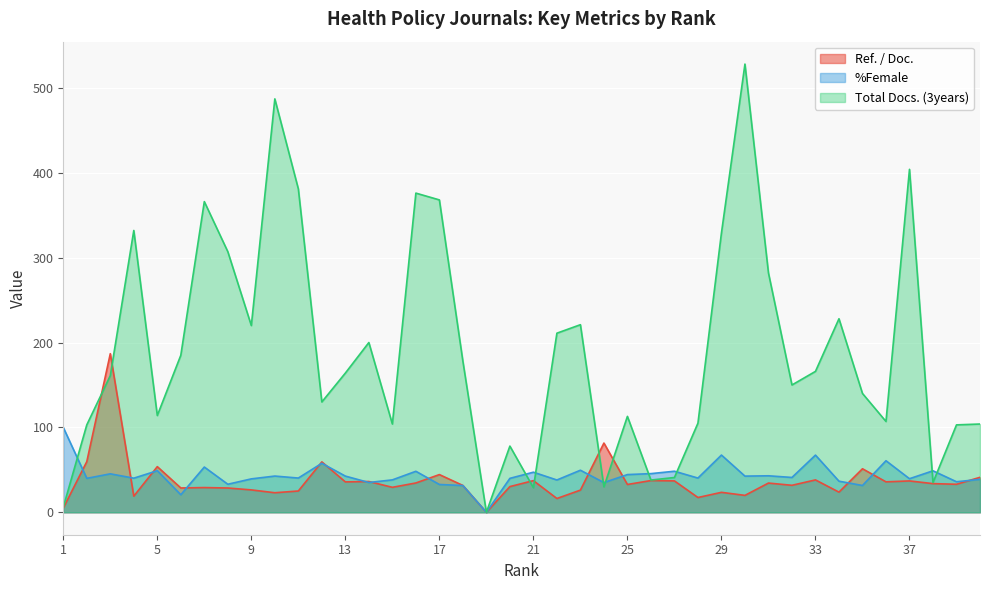

In Total Docs. (3years), how many points are lower than both neighbors (excluding endpoints)?

11